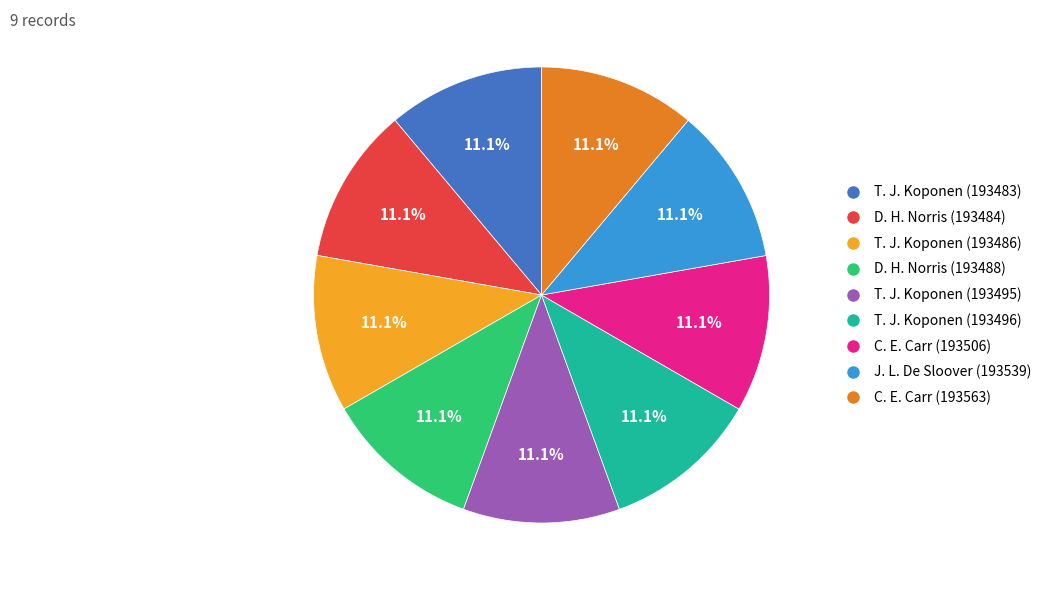

To the nearest percent, what is the average slice percentage?

11%